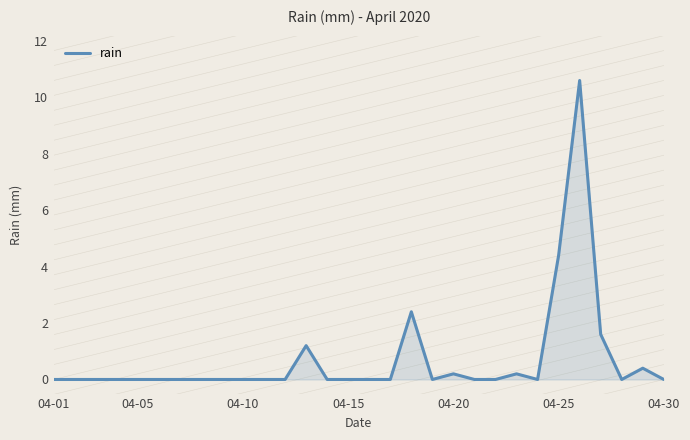

What is the difference between the maximum and minimum values?

10.6